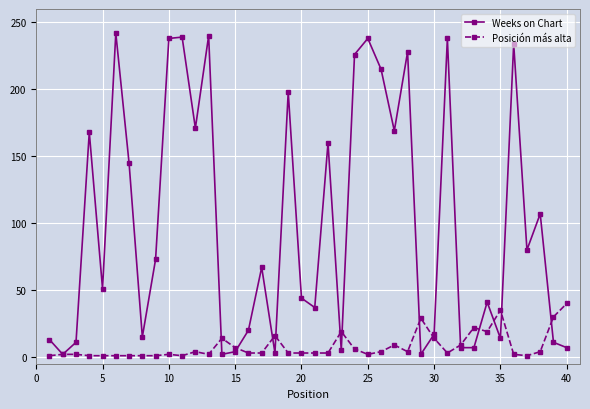

Which series has the largest total across all categories?

Weeks on Chart